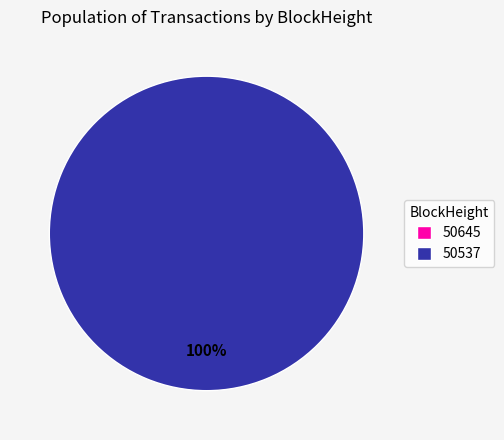

How many slices are in this pie chart?

2